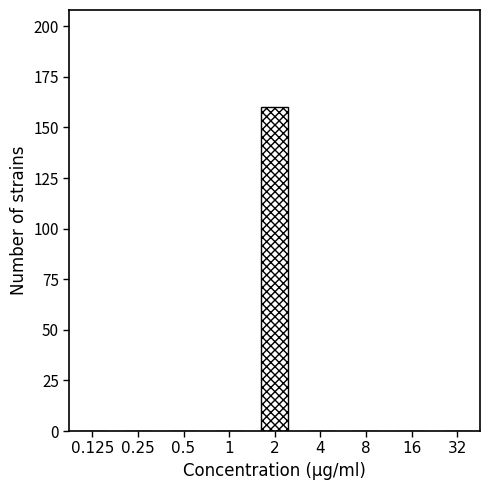

Reading left to right, what are all the values shown in this chart?

0.125=0	0.25=0	0.5=0	1=0	2=160	4=0	8=0	16=0	32=0